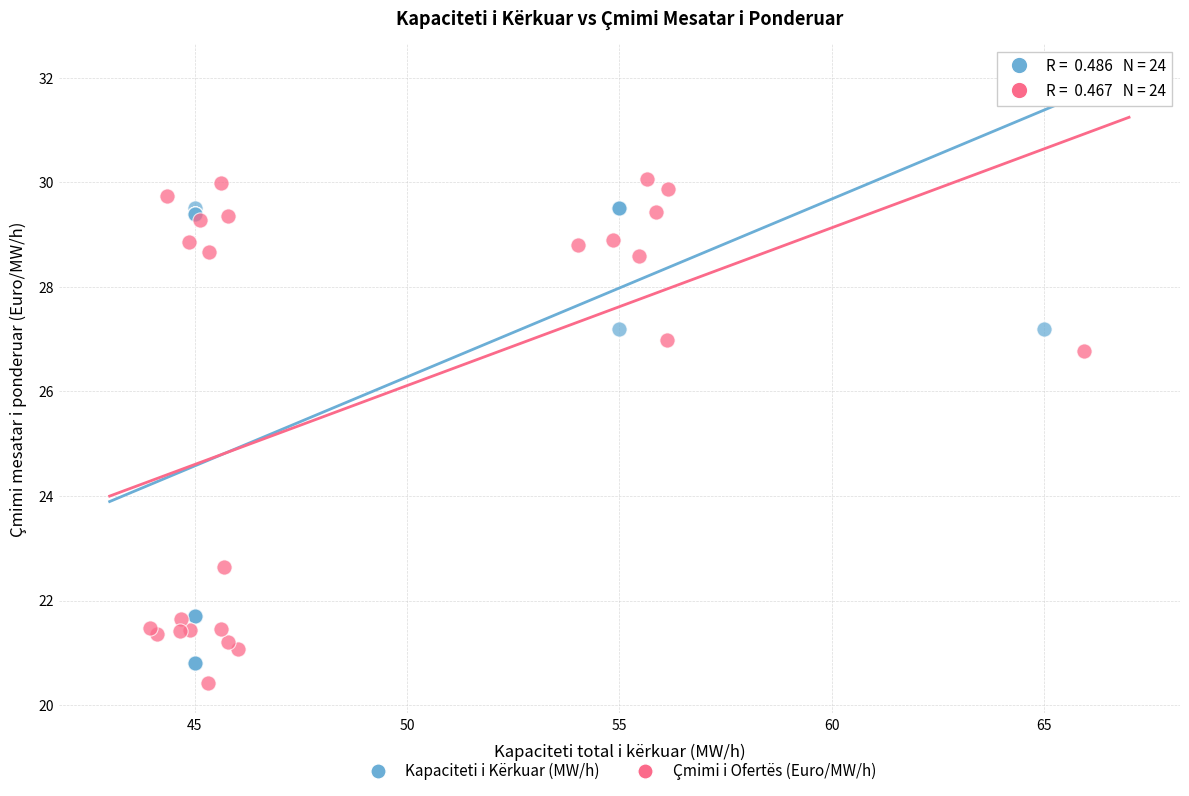

Which series contains the highest Y value?

Çmimi i Ofertës (Euro/MW/h)